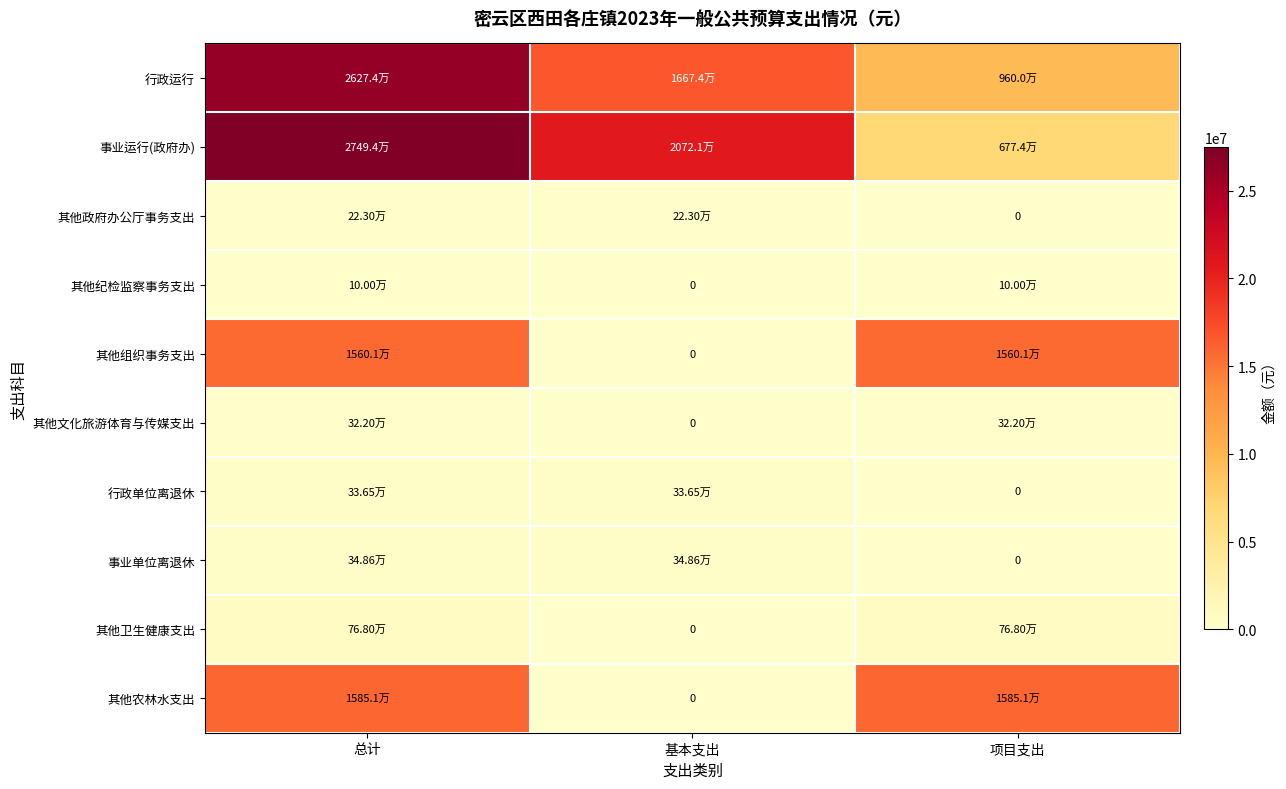

At how many categories does at least one series exceed 27065357?

1